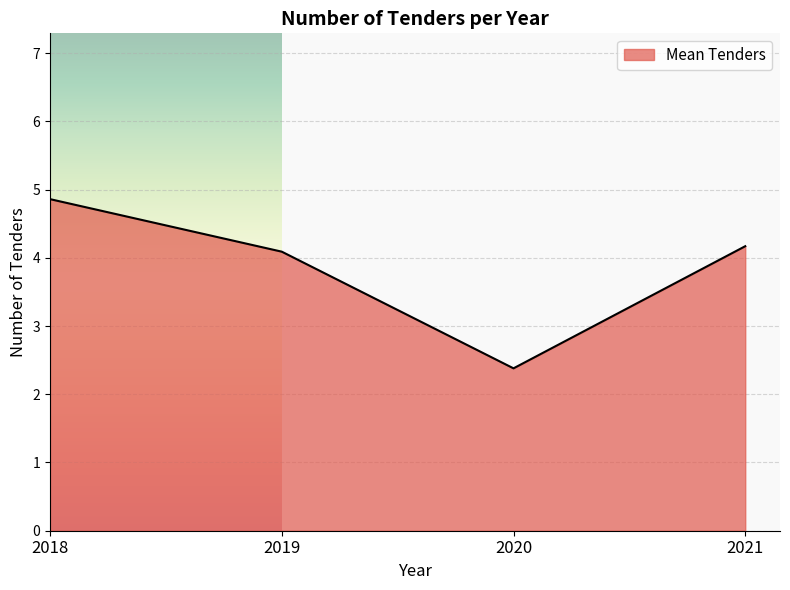

What is the difference between the maximum and minimum values?

2.5